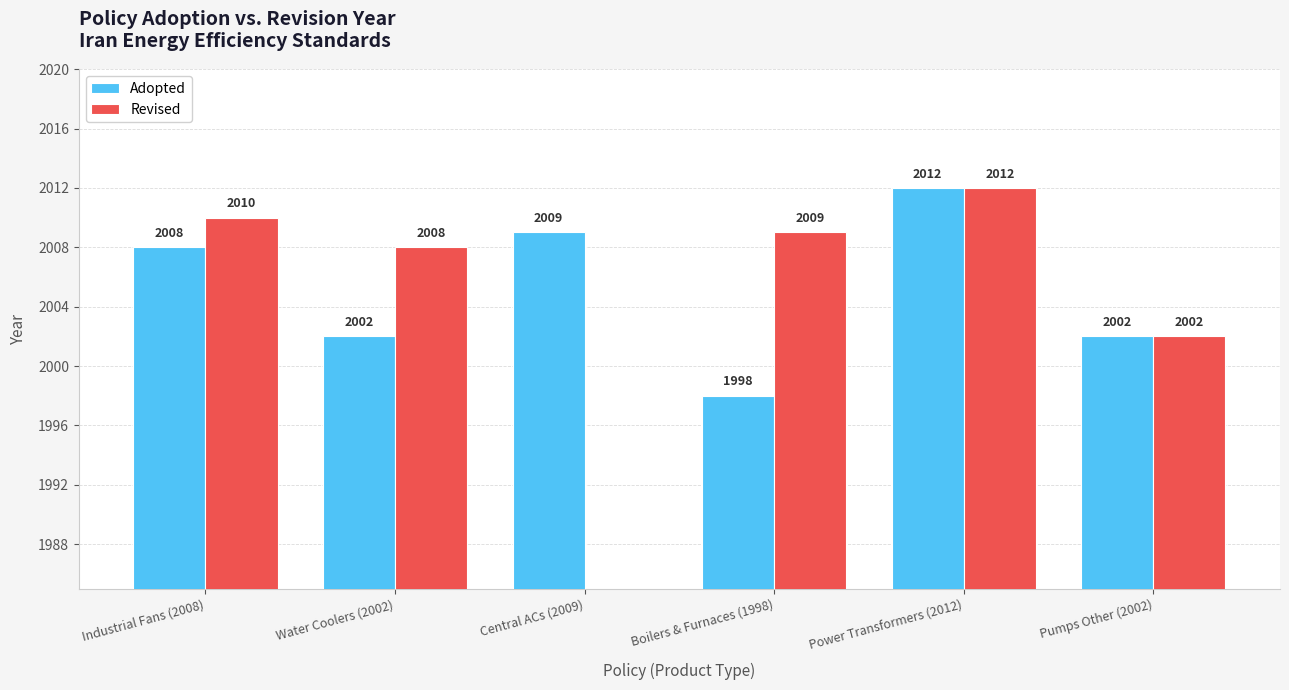

What is the total value across all series at Pumps Other (2002)?

4004